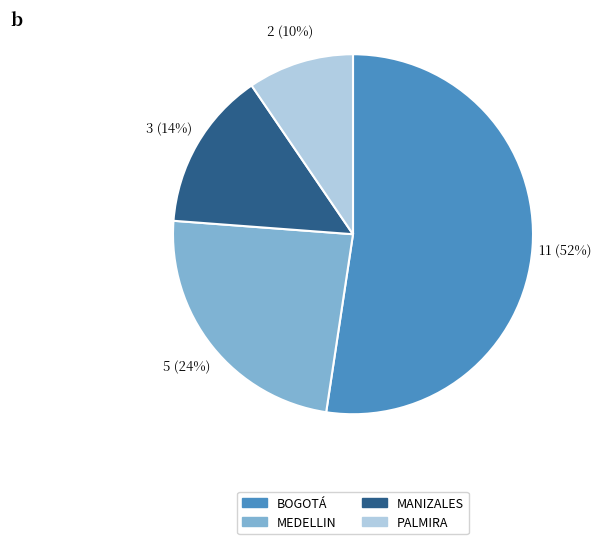

To the nearest percent, what percentage of the pie is BOGOTÁ?

52%